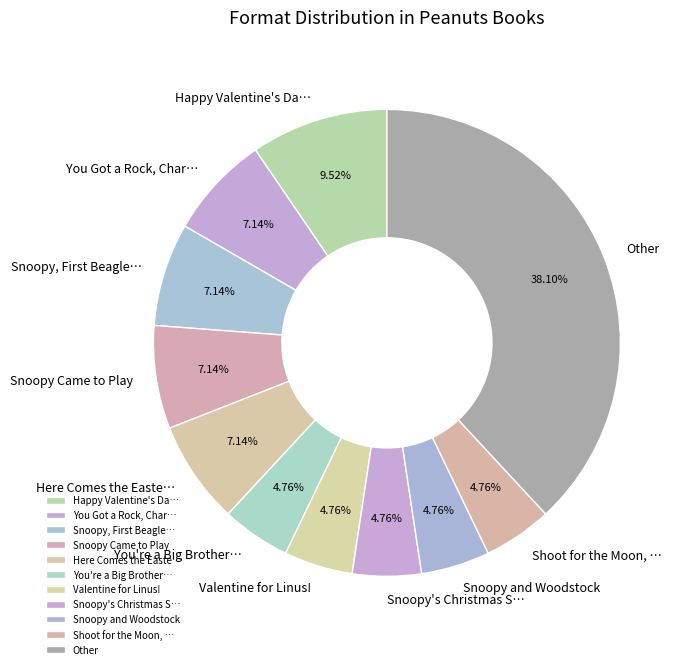

Which slice is the largest?

Other